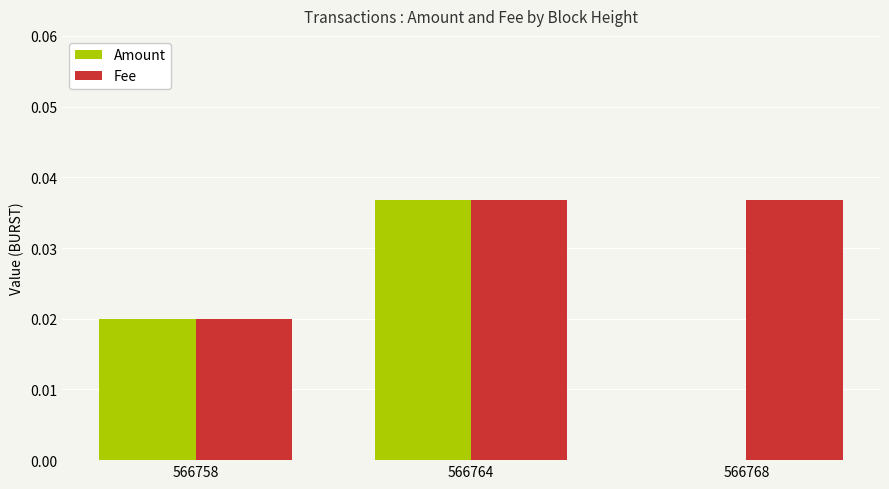

What are all the series names shown in the legend?

Amount, Fee